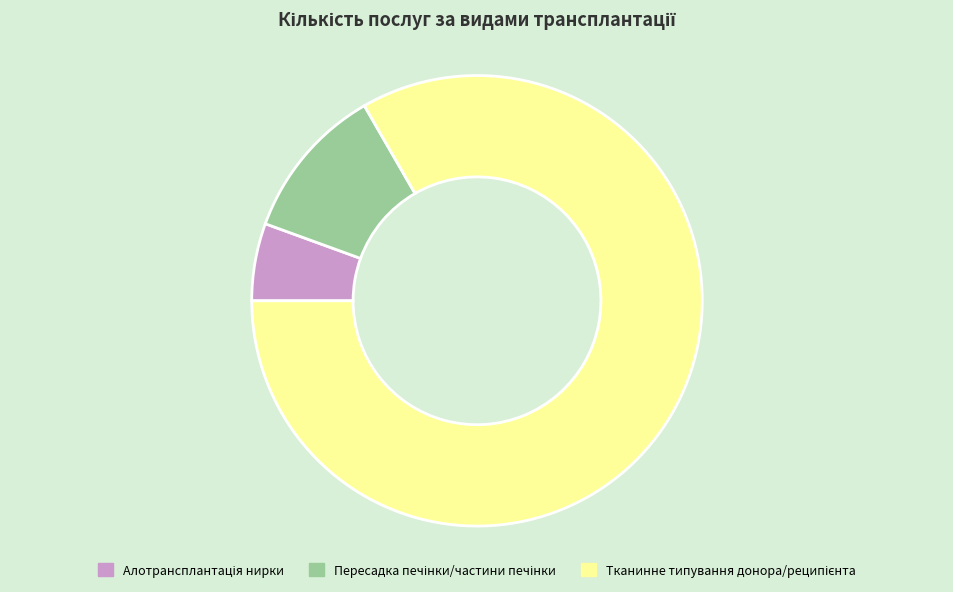

Is there any slice that represents more than half of the pie?

Yes